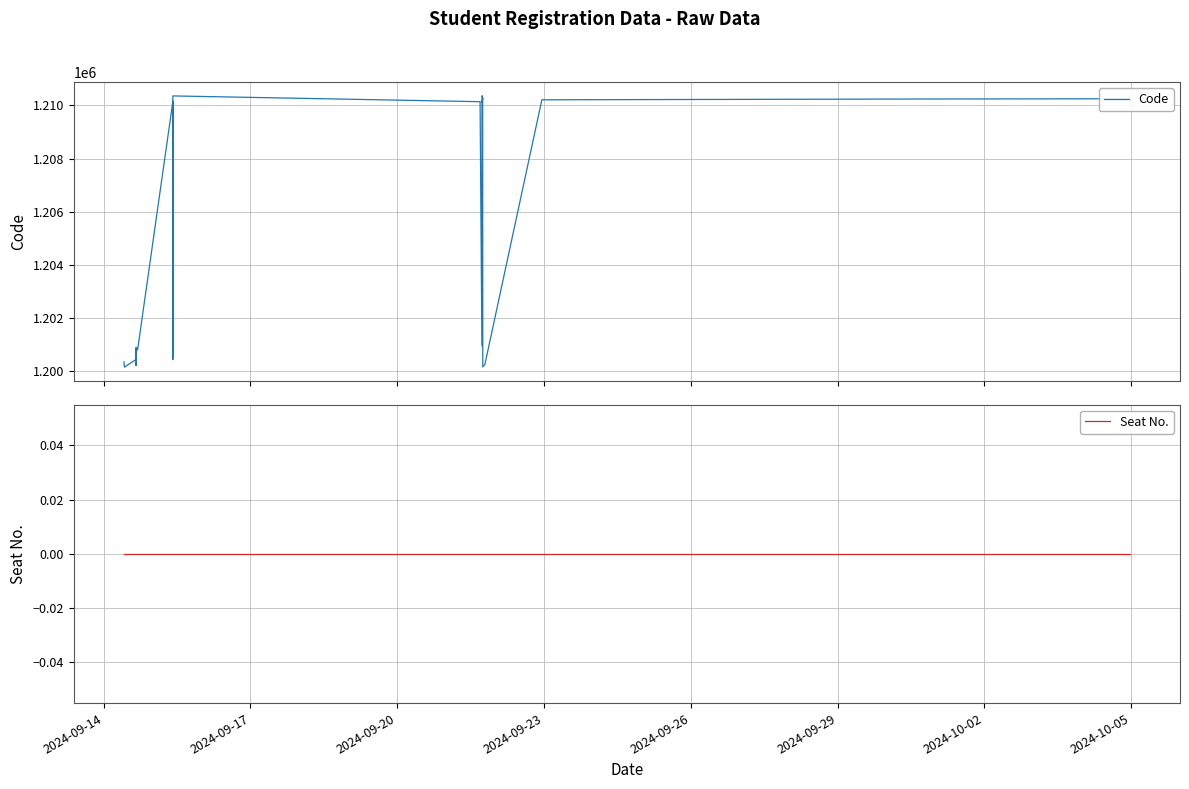

True or false: Seat No. has more than 0 interior local peaks.

False